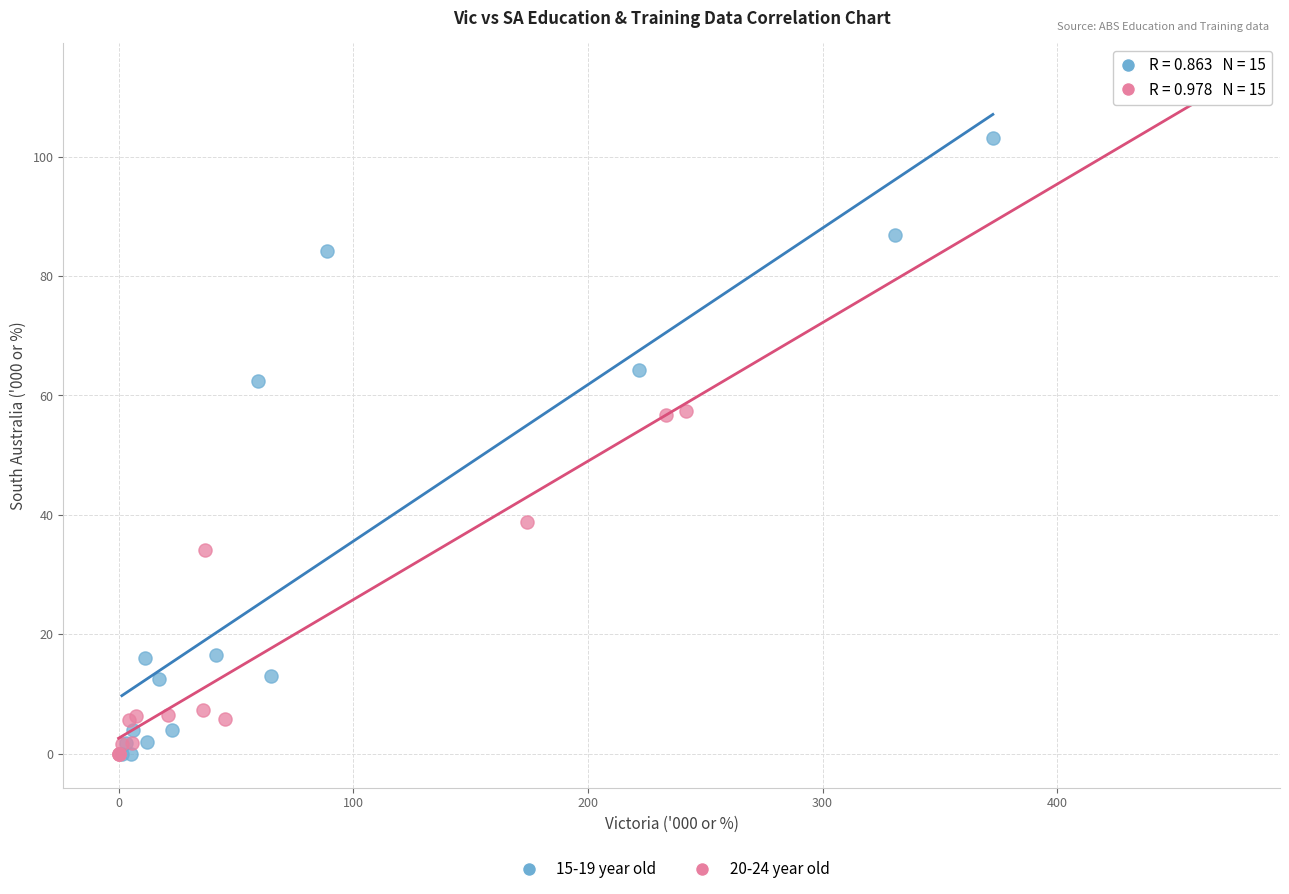

Which series reaches the maximum Y coordinate?

20-24 year old